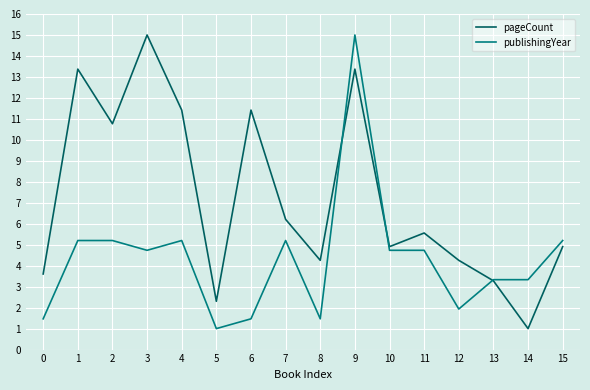

In pageCount, how many points are lower than both neighbors (excluding endpoints)?

5